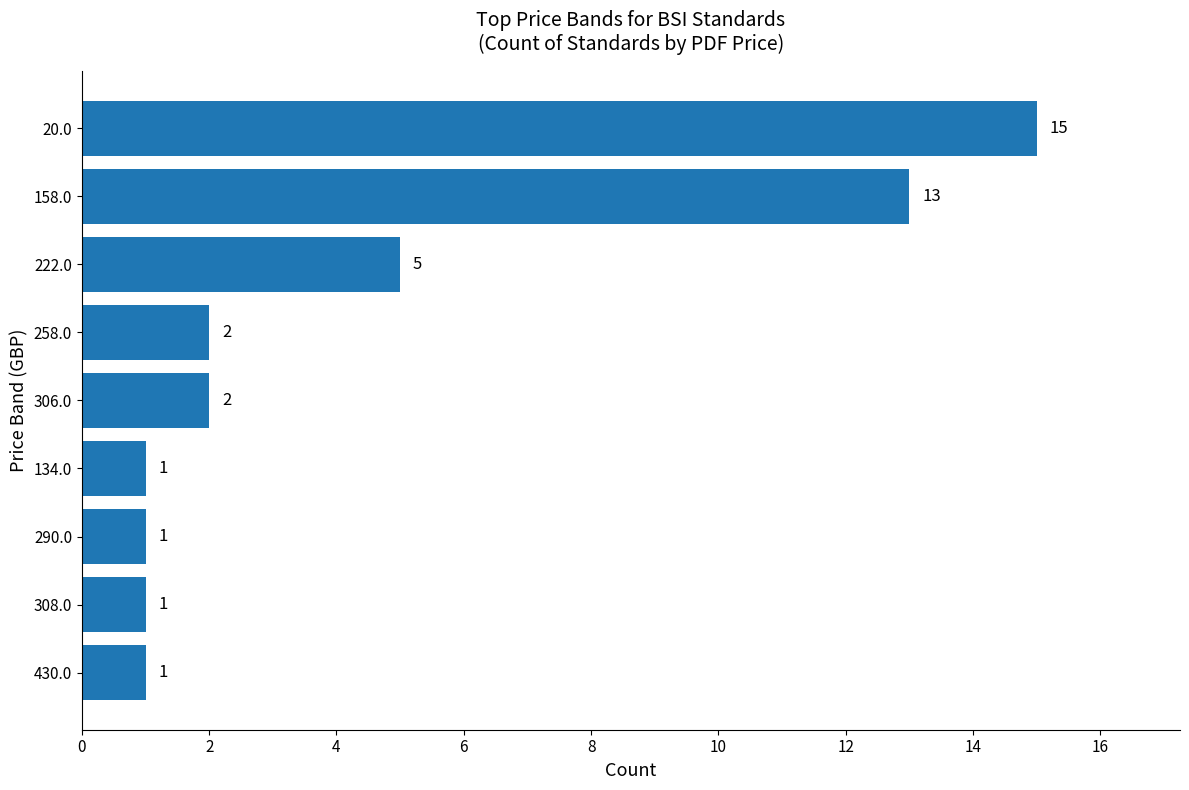

At which label is the value closest to 8?

222.0